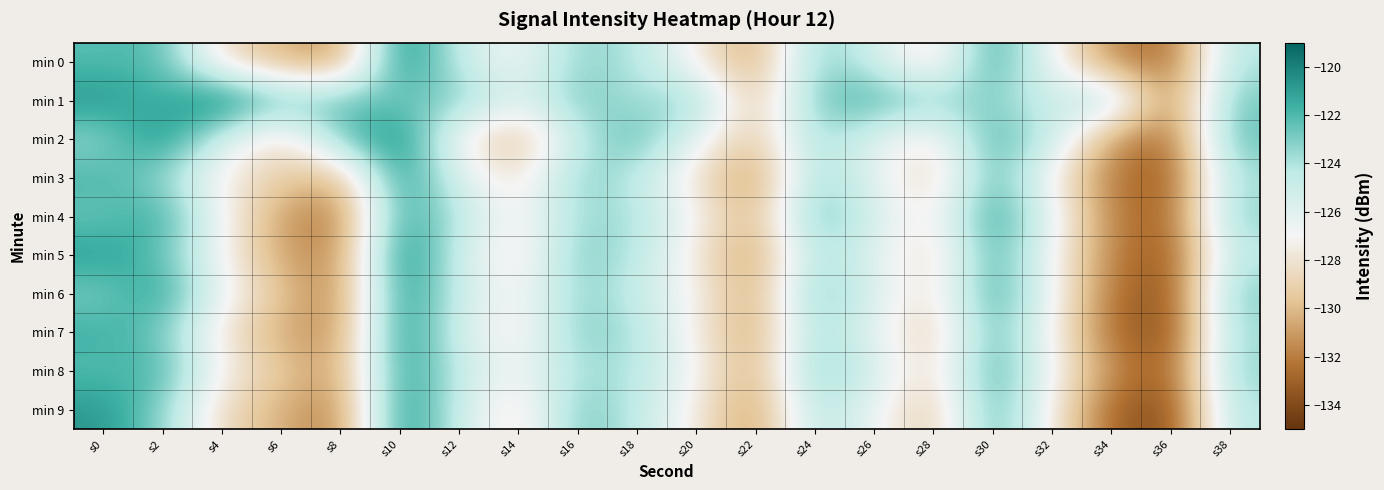

How many categories are shown in the chart?

20